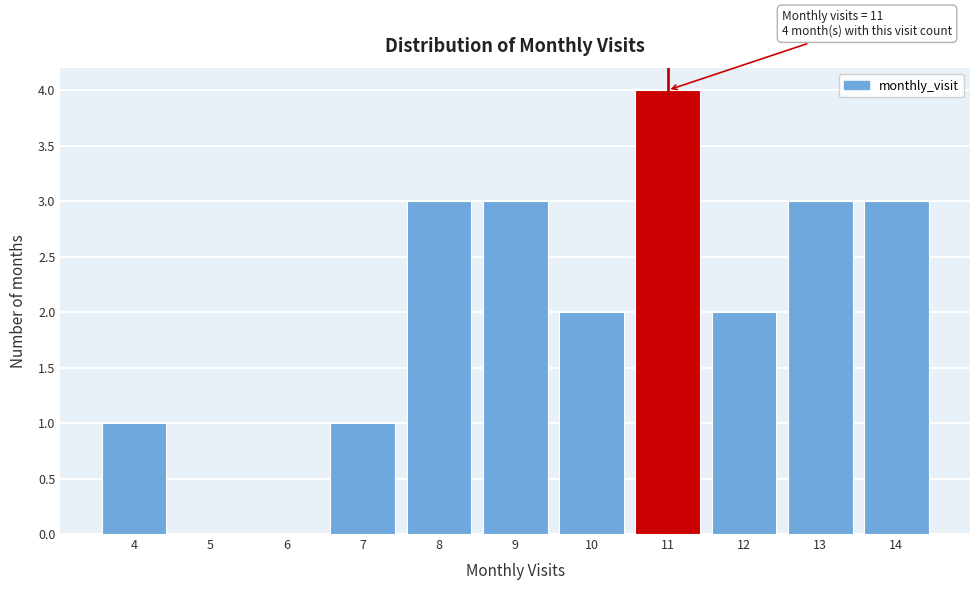

Which range on the x-axis has the tallest bar?

10.5 to 11.5